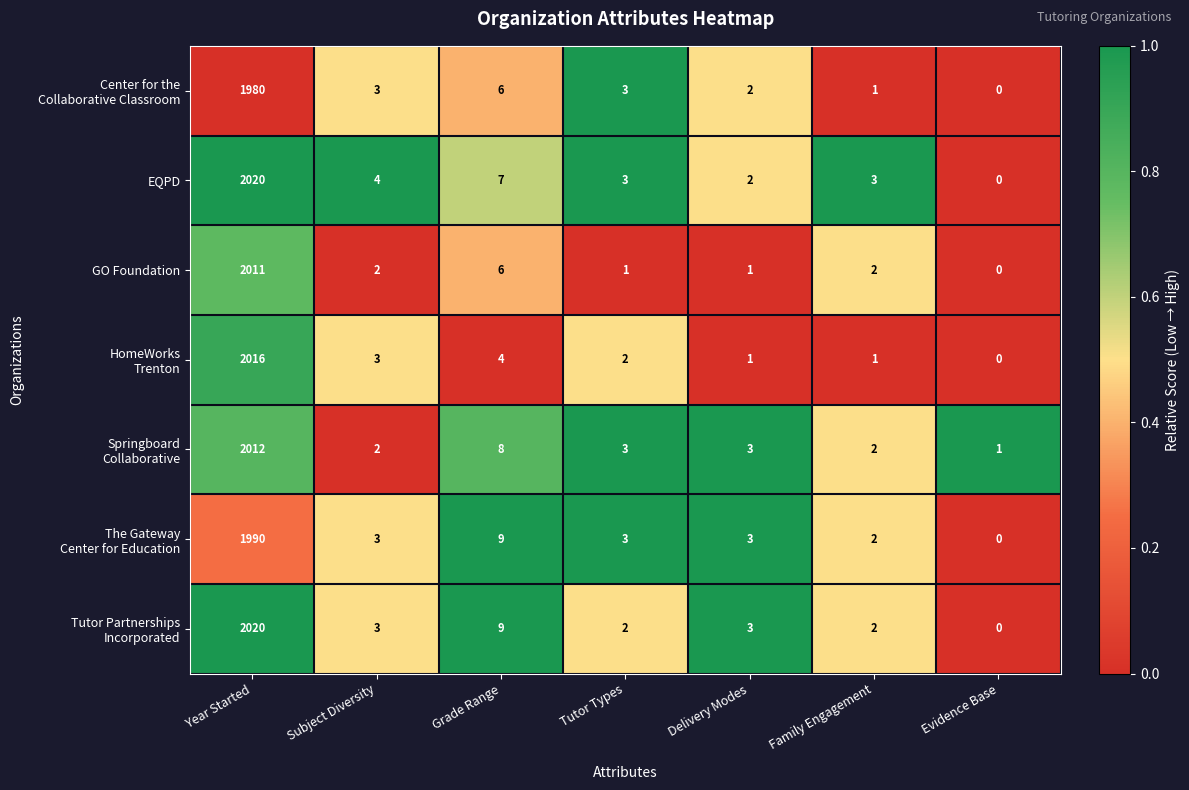

What is the difference between the EQPD values at Evidence Base and Tutor Types?

3